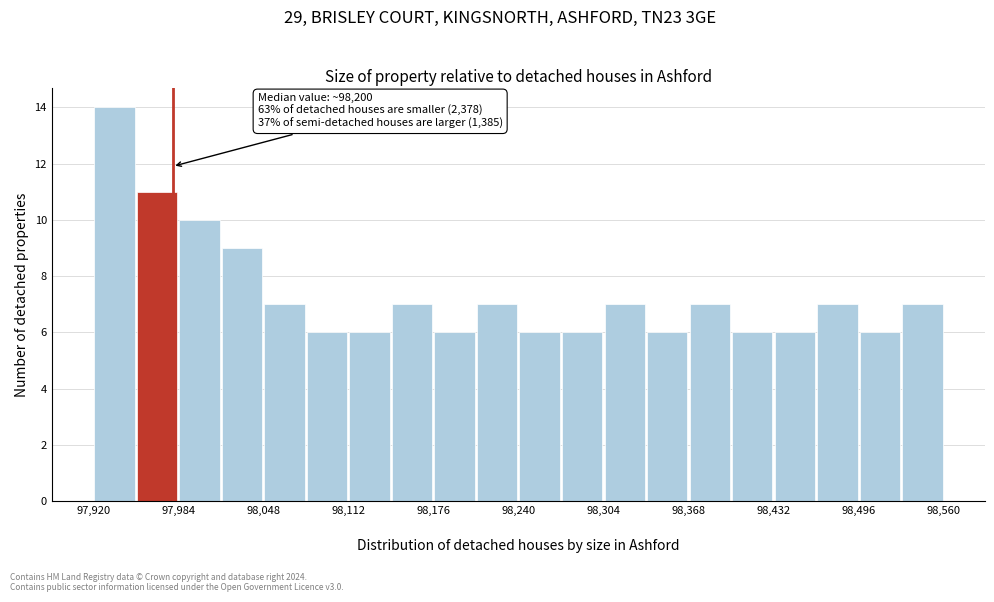

Around what value on the x-axis is the tallest bar? Give the approximate position of its centre, as read against the axis.

97940